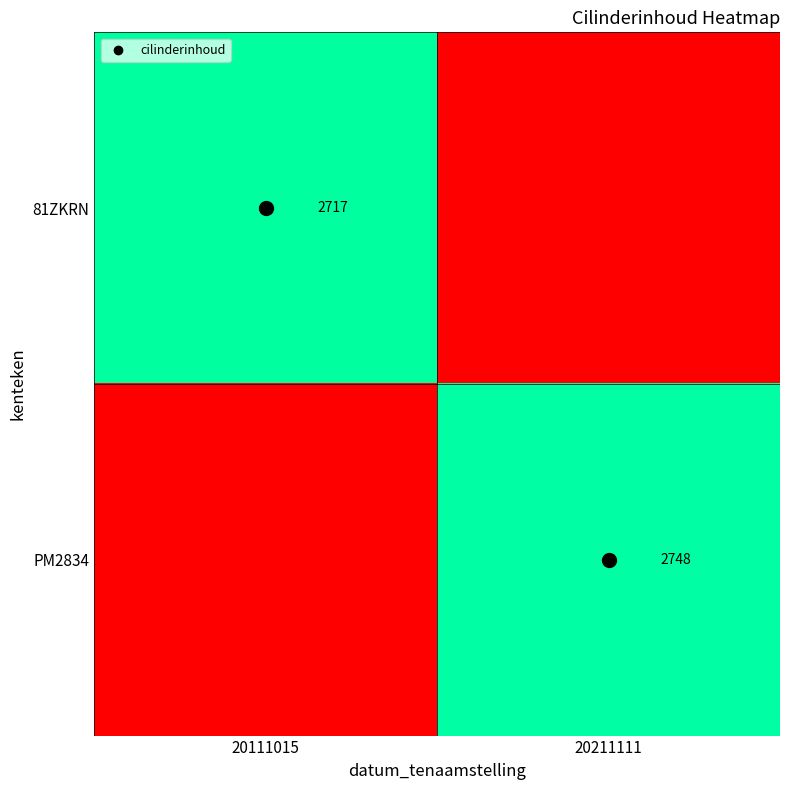

The PM2834 series shows 2748 at 20211111. True or false?

True